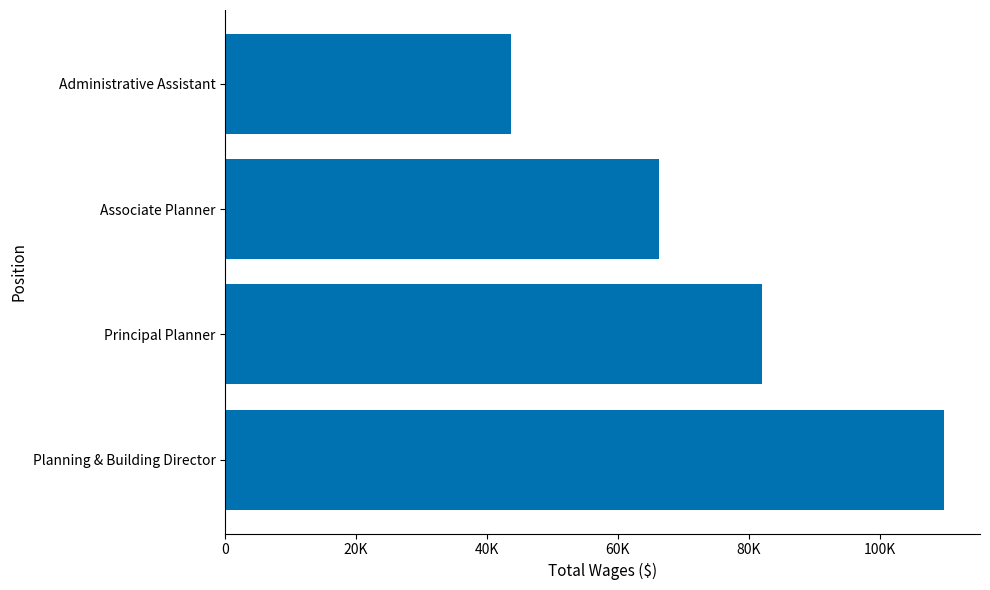

List the labels in order of value, largest first.

Planning & Building Director, Principal Planner, Associate Planner, Administrative Assistant